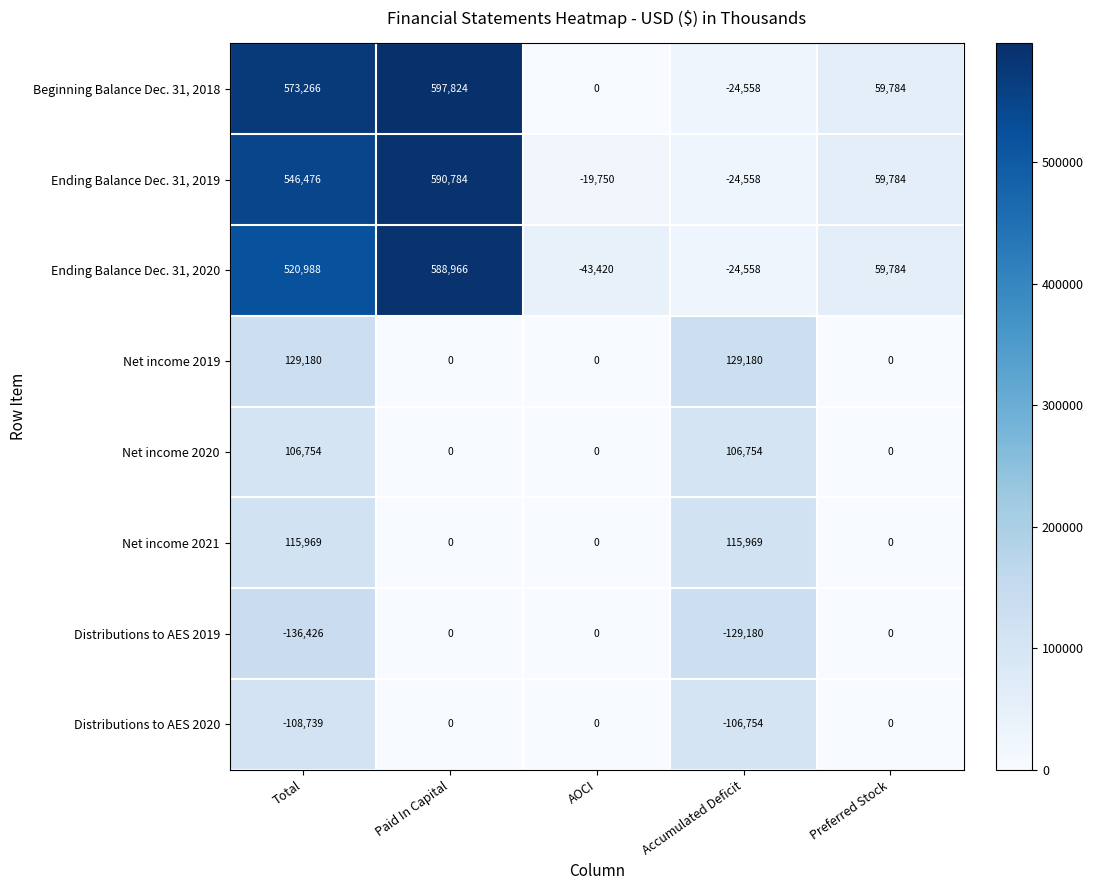

Count the Net income 2021 values in the range 0 to 115969.

5